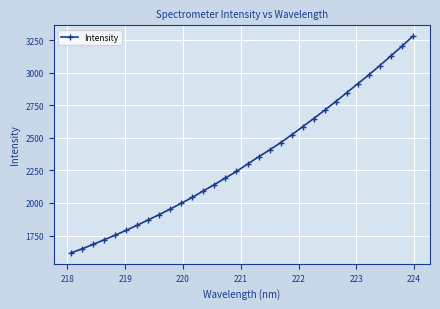

What is the minimum value shown in the chart?

1616.4